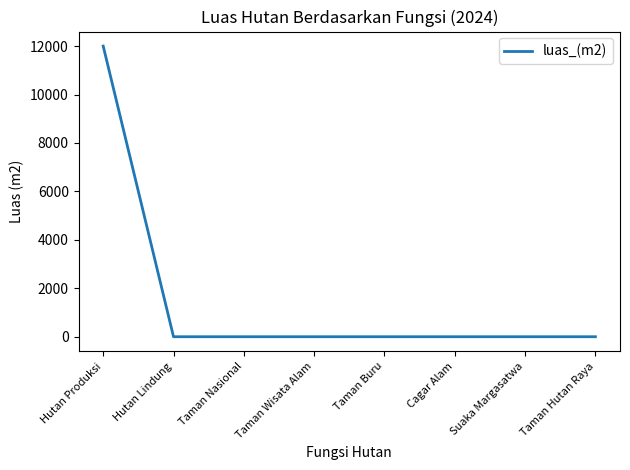

Which category has the highest value across all series?

Hutan Produksi